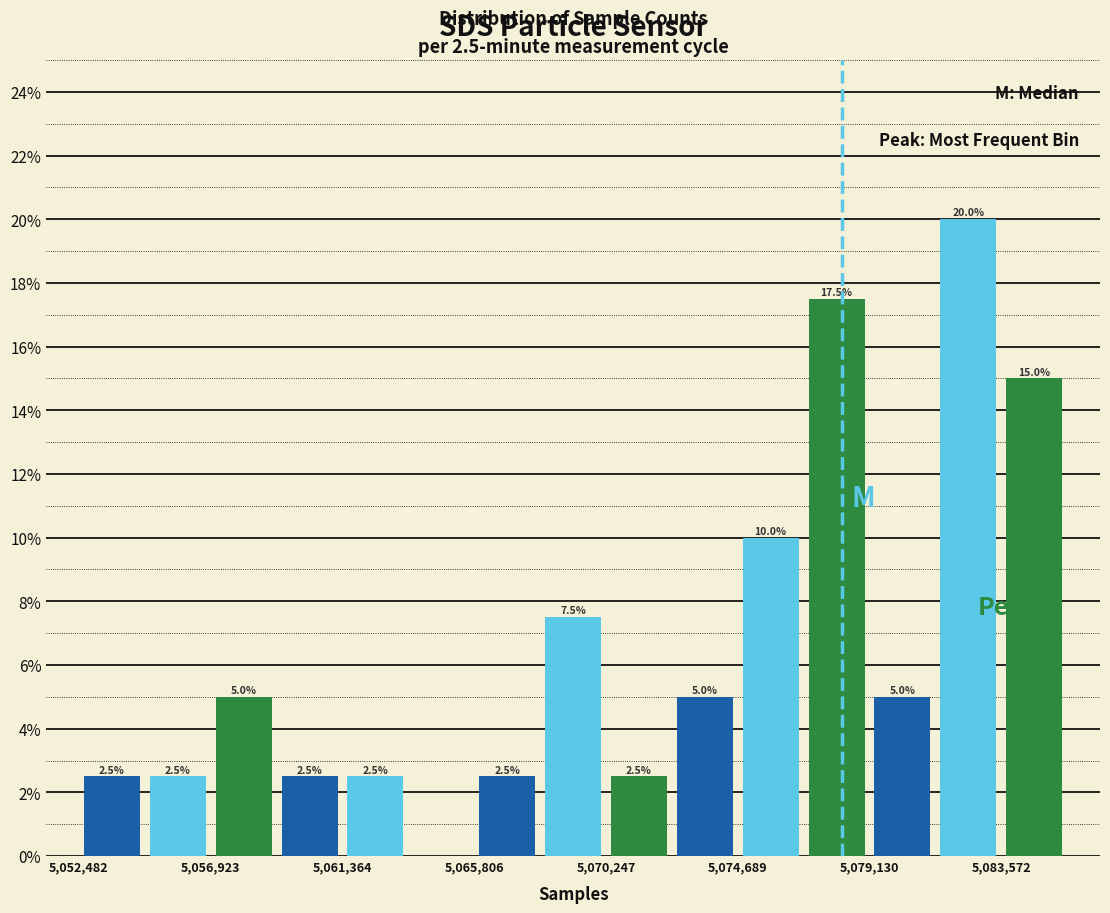

Which range on the x-axis has the tallest bar?

5081500 to 5083500